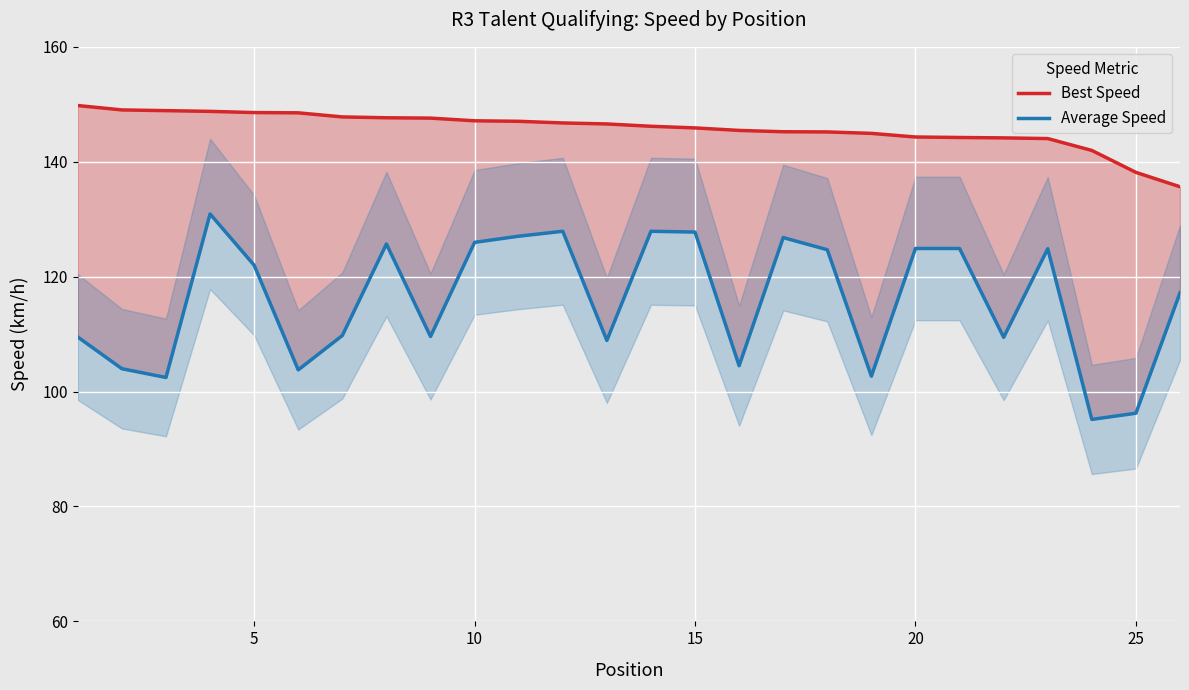

What is the difference between the maximum and second lowest values in the Average Speed series?

34.7